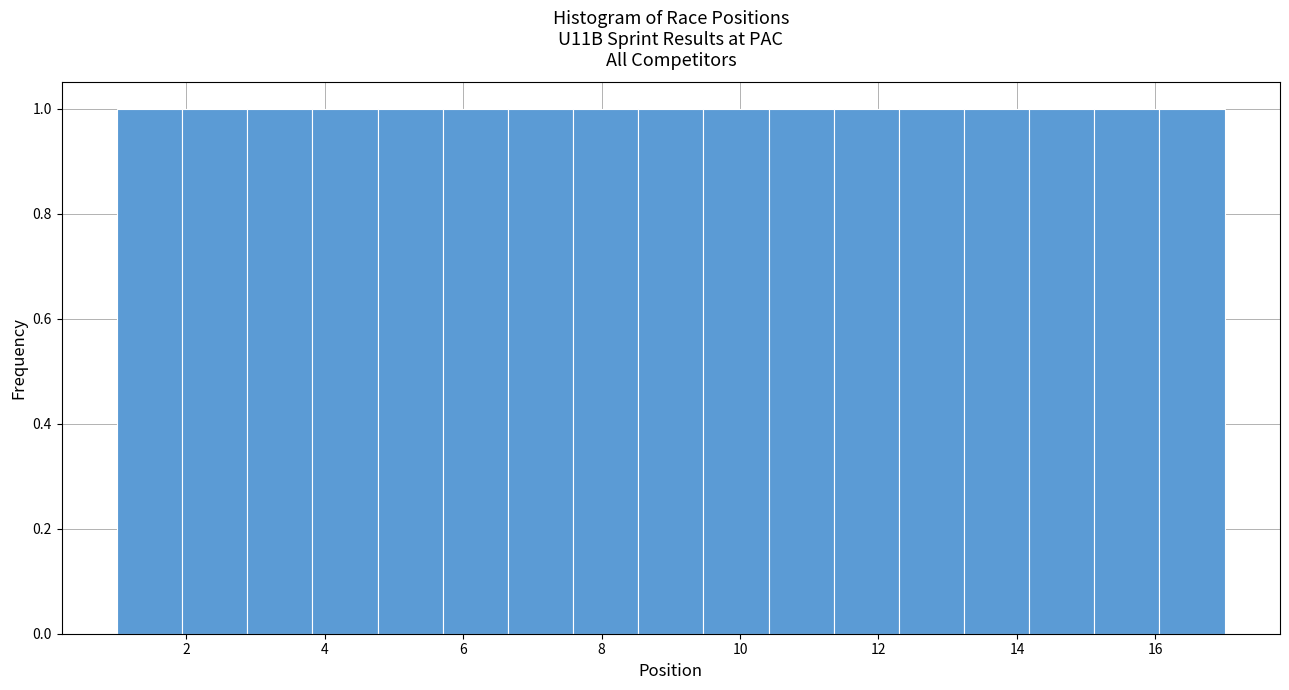

Reading left to right, transcribe this chart: for each bar, give the range it covers on the x-axis and its height. Neither the bar edges nor the heights are printed on the chart, so give them approximately, as read against the axes.

1.0 to 2.0: 1
2.0 to 2.8: 1
2.8 to 3.8: 1
3.8 to 4.8: 1
4.8 to 5.8: 1
5.8 to 6.6: 1
6.6 to 7.6: 1
7.6 to 8.6: 1
8.6 to 9.4: 1
9.4 to 10.4: 1
10.4 to 11.4: 1
11.4 to 12.2: 1
12.2 to 13.2: 1
13.2 to 14.2: 1
14.2 to 15.2: 1
15.2 to 16.0: 1
16.0 to 17.0: 1